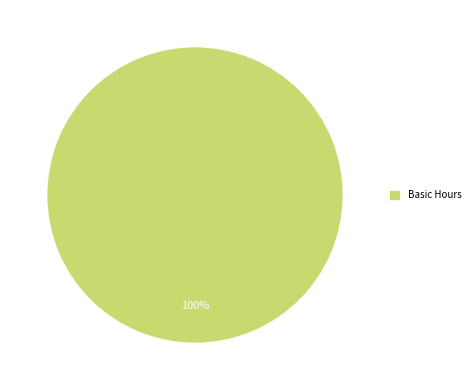

To the nearest percent, what percentage of the pie is Basic Hours?

100%